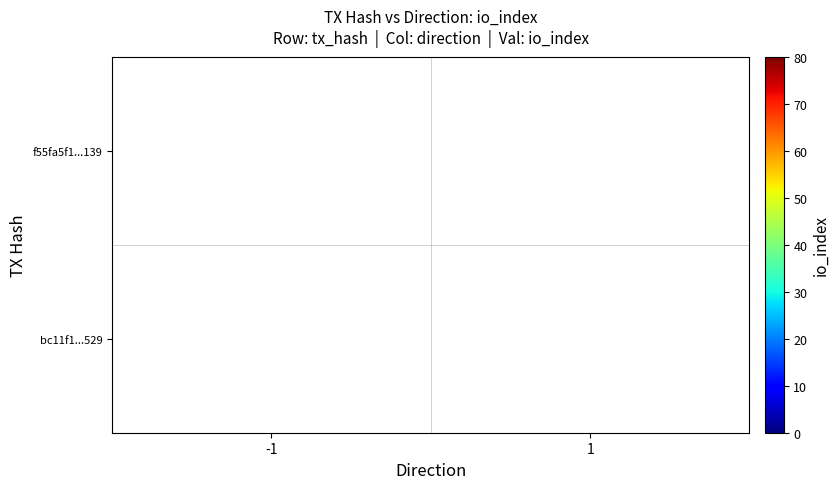

True or false: f55fa5f1...139 has a value of 17 at -1.

False